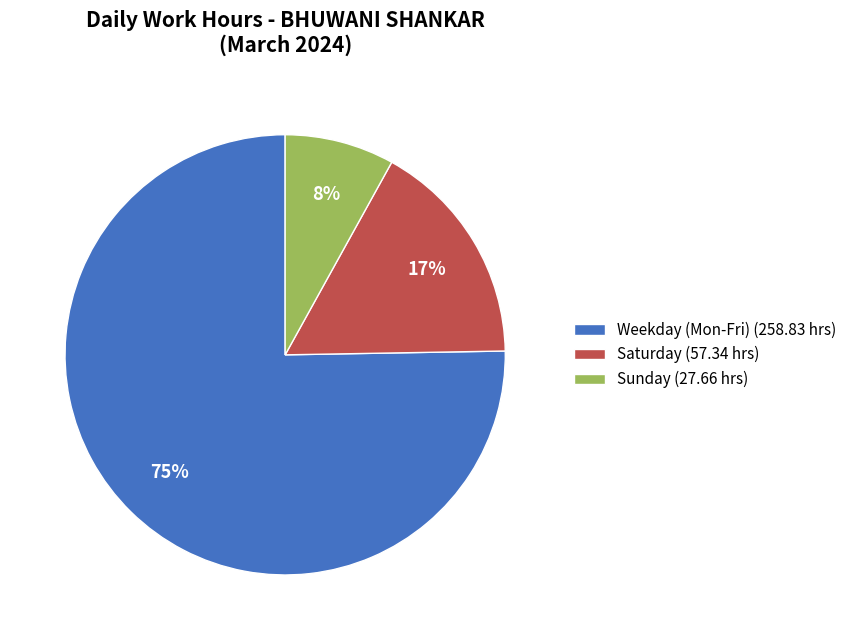

Is it true that Saturday (57.34 hrs) is 17% of the pie?

True